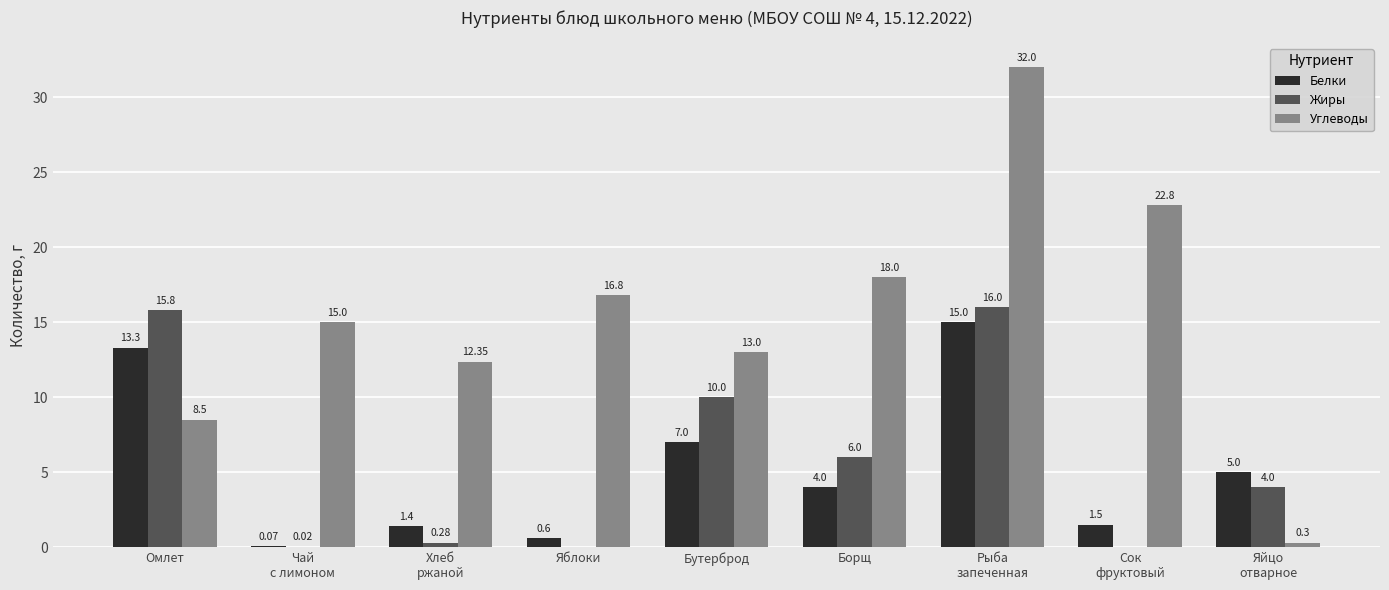

Where does the Белки series first go above 4?

Омлет